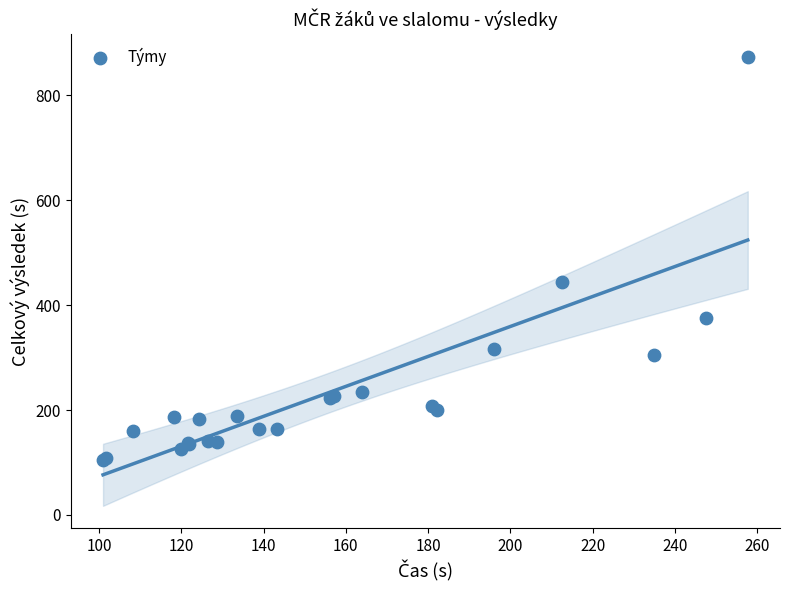

What Y value in the scatter plot is closest to 489?

444.6